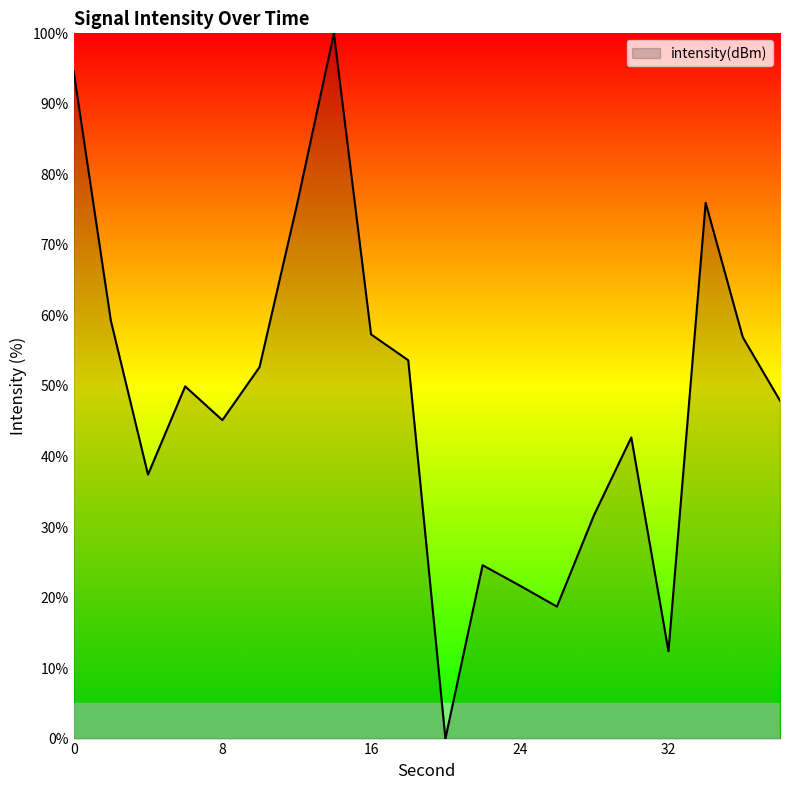

How many values are below 49?

10